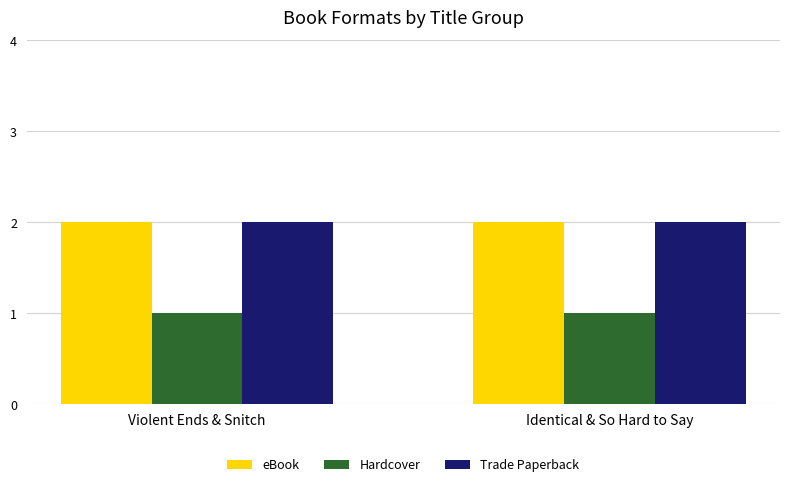

What is the sum of the eBook values at Violent Ends & Snitch and Identical & So Hard to Say?

4